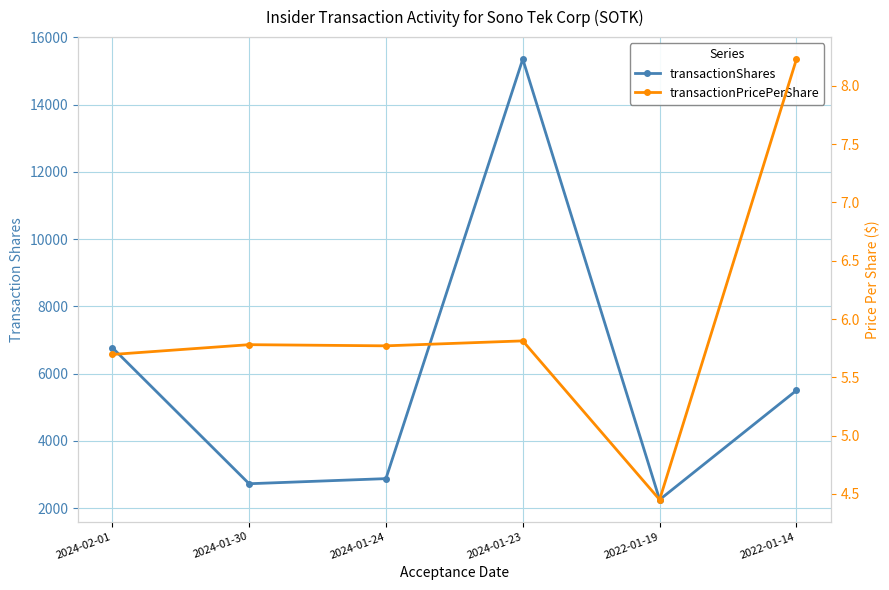

True or false: transactionPricePerShare and transactionShares intersect in this chart.

False